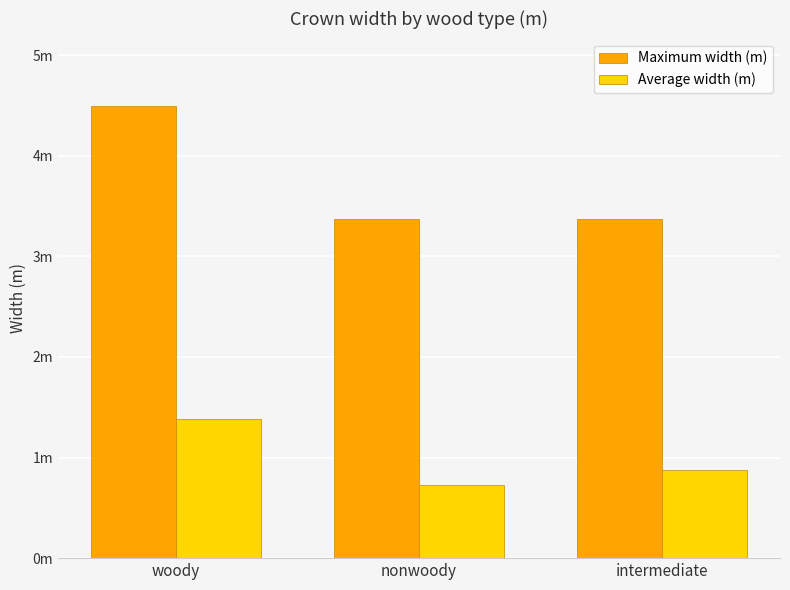

What are all the series names shown in the legend?

Maximum width (m), Average width (m)